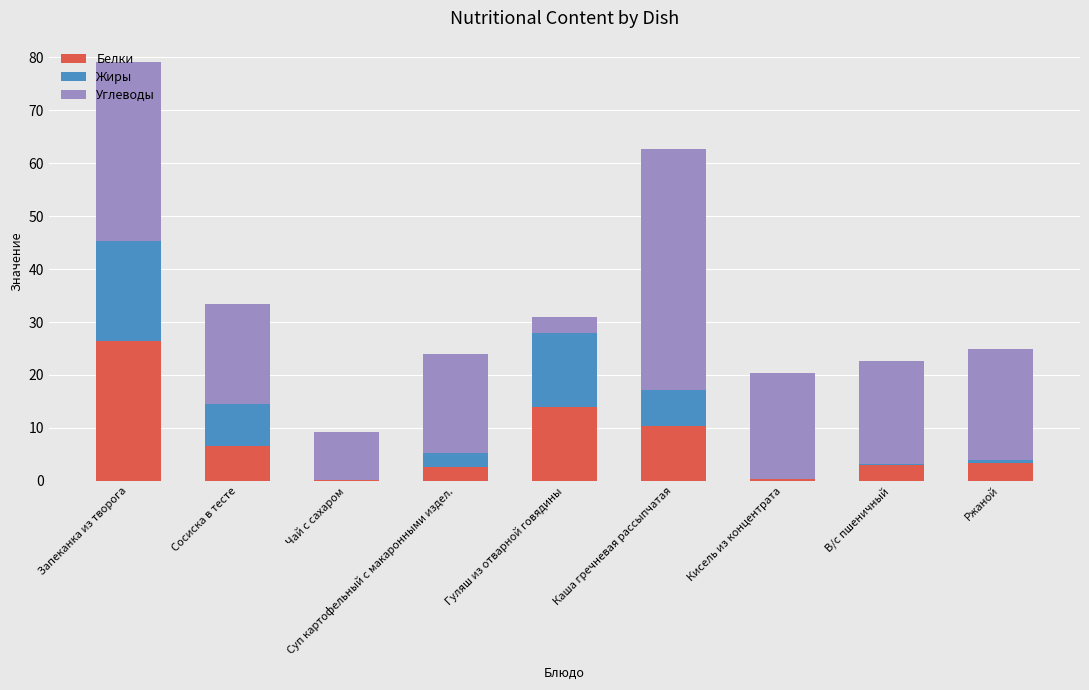

What value does the Белки series have at Каша гречневая рассыпчатая?

10.4